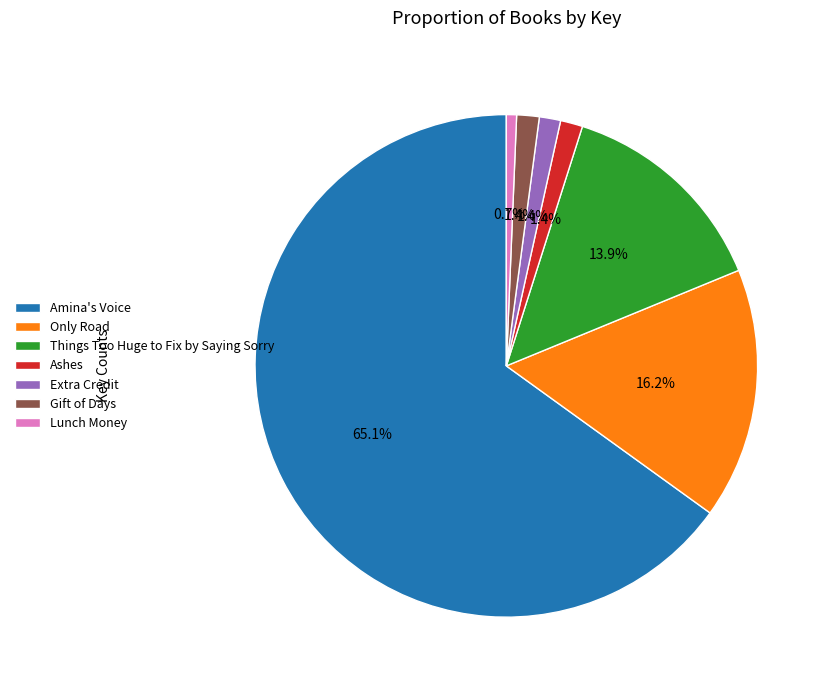

Combined, do Amina's Voice and Ashes account for over 50%?

Yes